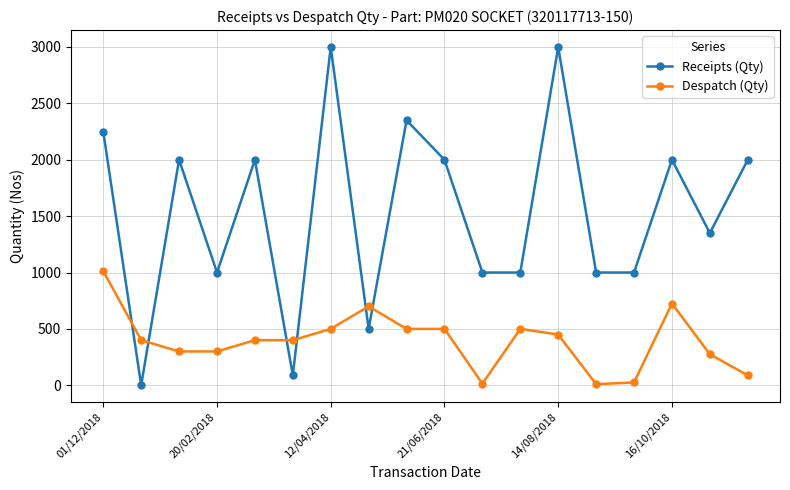

What is the sum of all Receipts (Qty) values?

27538